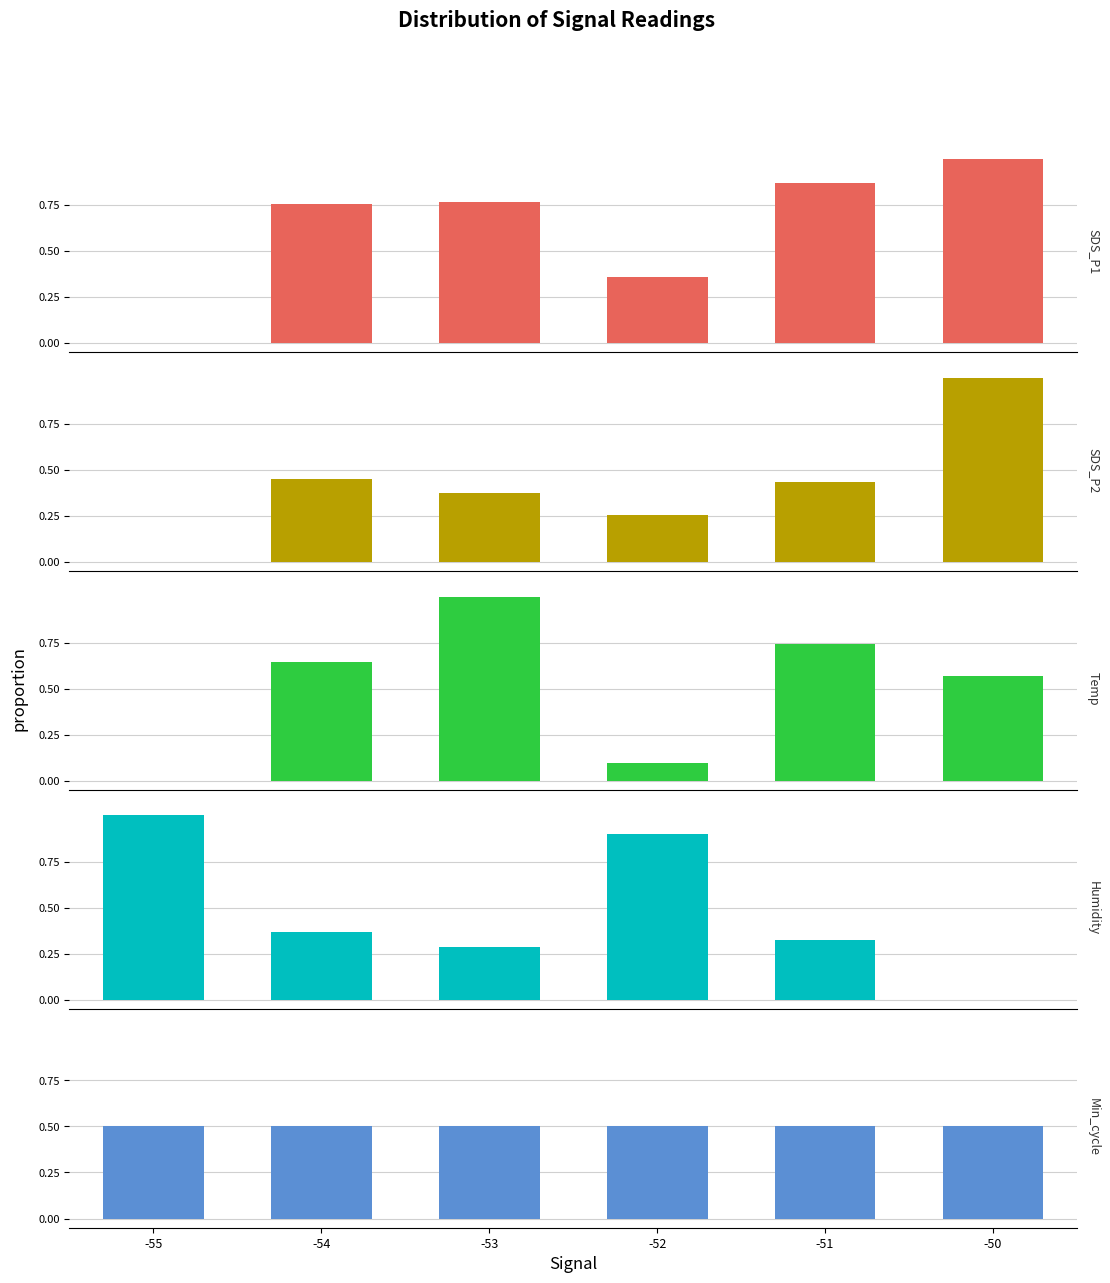

Reading left to right, list all the values displayed in this chart.

SDS_P1: -55=0.0	-54=0.8	-53=0.8	-52=0.4	-51=0.9	-50=1.0
SDS_P2: -55=0.0	-54=0.5	-53=0.4	-52=0.3	-51=0.4	-50=1.0
Temp: -55=0.0	-54=0.6	-53=1.0	-52=0.1	-51=0.7	-50=0.6
Humidity: -55=1.0	-54=0.4	-53=0.3	-52=0.9	-51=0.3	-50=0.0
Min_cycle: -55=0.5	-54=0.5	-53=0.5	-52=0.5	-51=0.5	-50=0.5